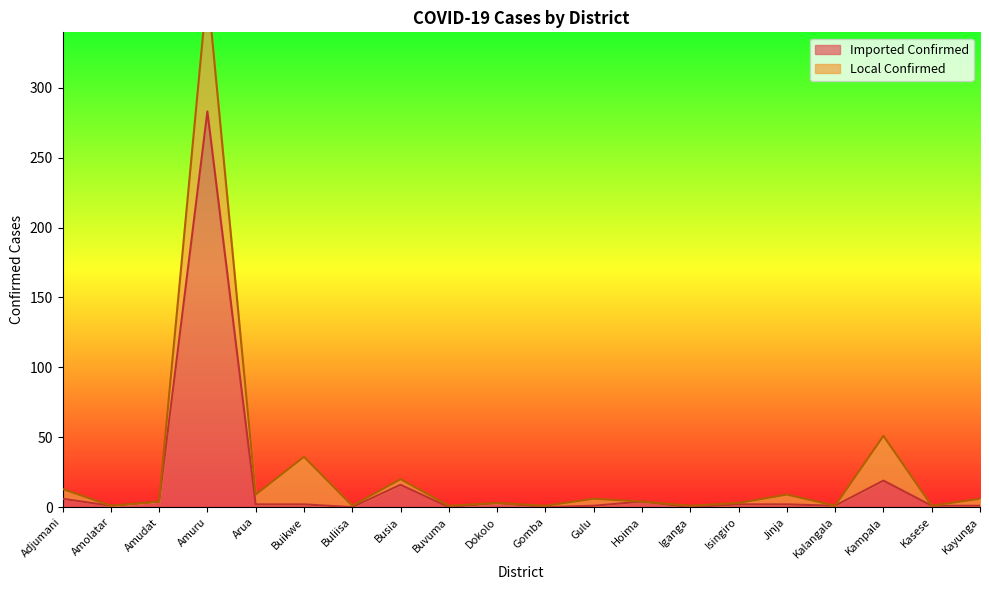

Where is the first local minimum?

Amolatar